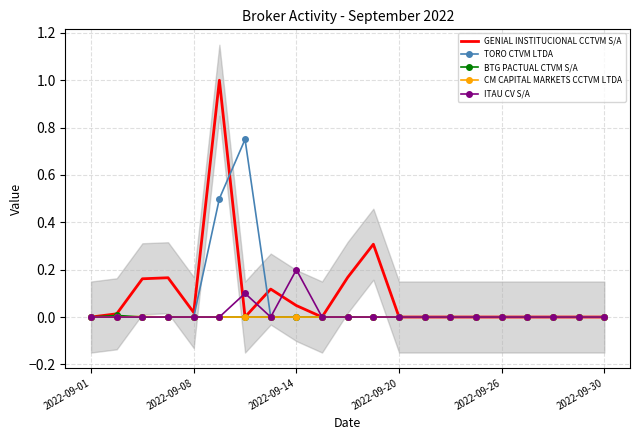

The value of ITAU CV S/A at 2022-09-01 is 0.0. True or false?

True